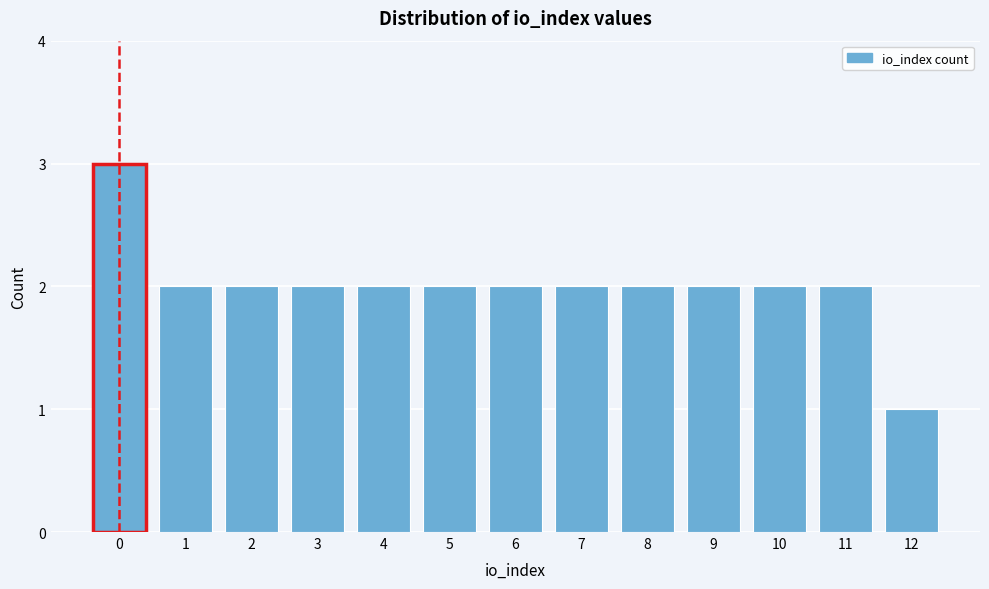

Reading left to right, extract all data points from this chart.

0=3	1=2	2=2	3=2	4=2	5=2	6=2	7=2	8=2	9=2	10=2	11=2	12=1